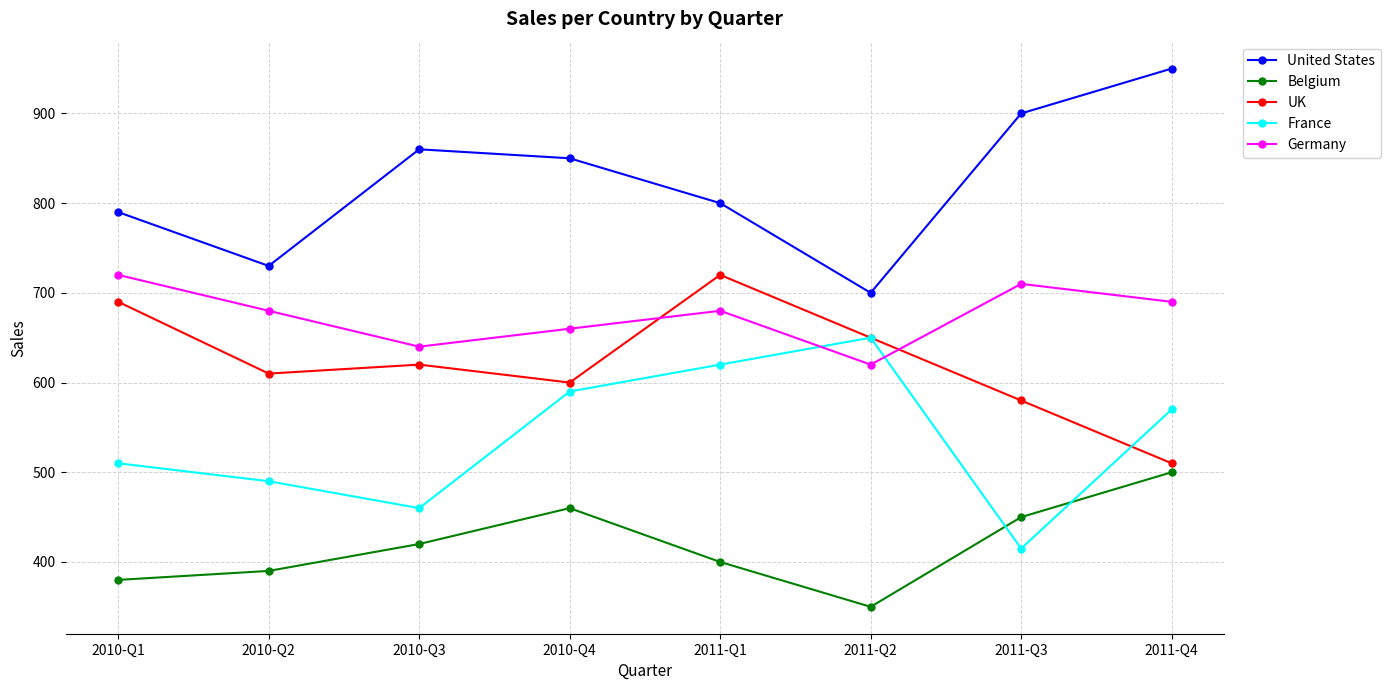

The value of United States at 2011-Q4 is 575. True or false?

False